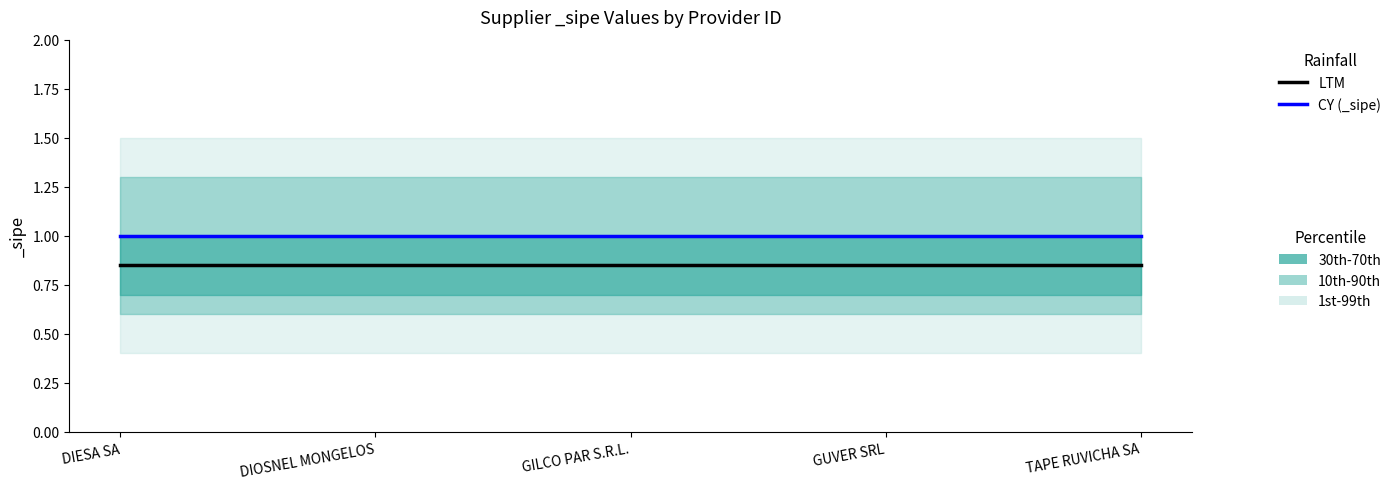

Between DIOSNEL MONGELOS and TAPE RUVICHA SA, which is larger?

DIOSNEL MONGELOS